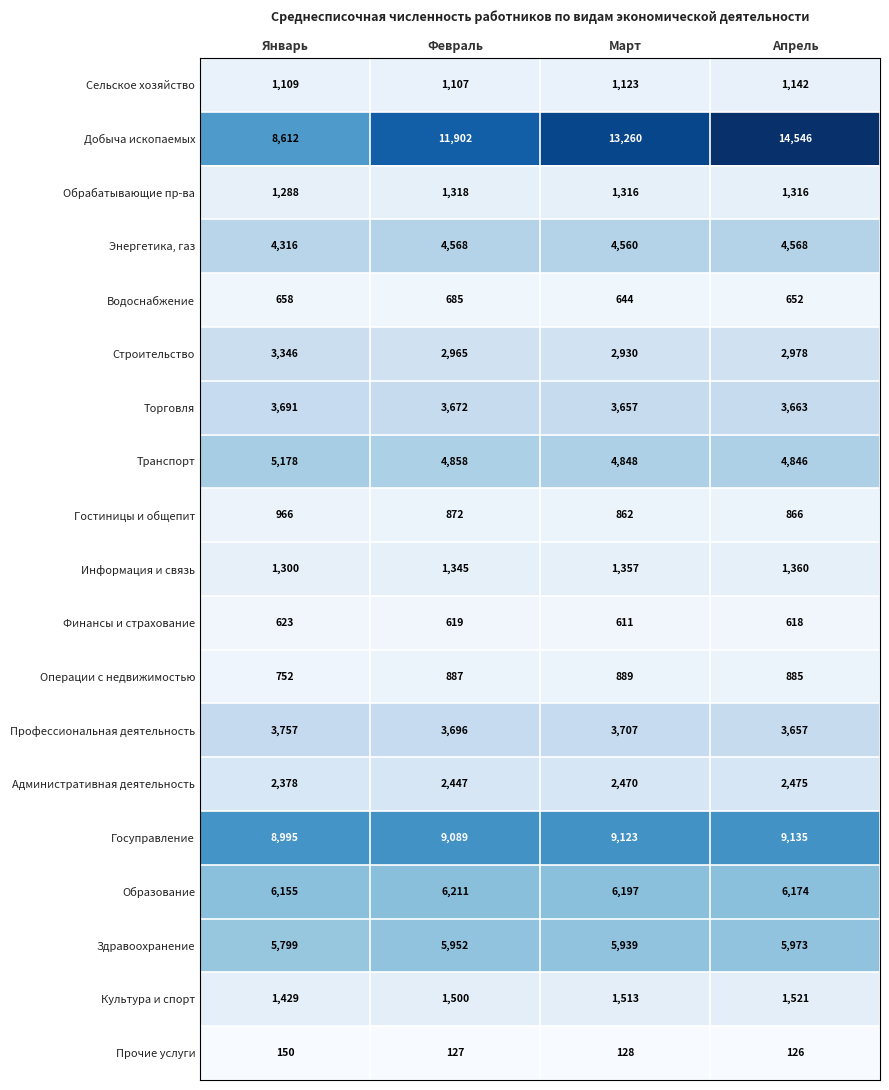

Which label corresponds to the largest value in the chart?

Апрель